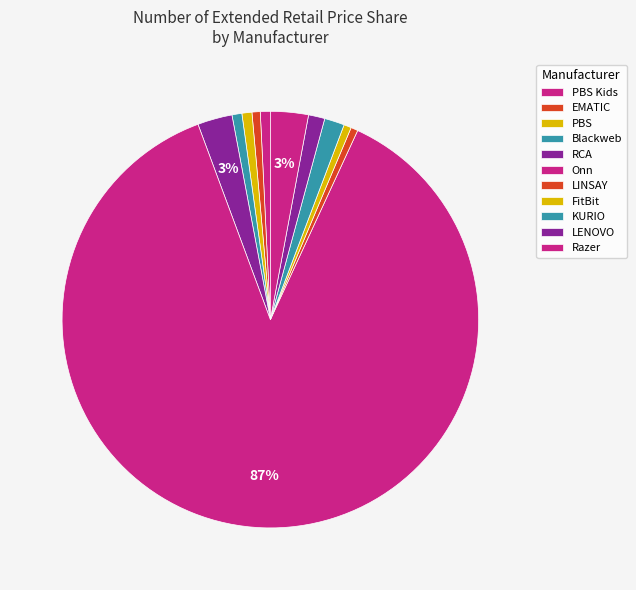

Is LENOVO the majority of the pie?

No